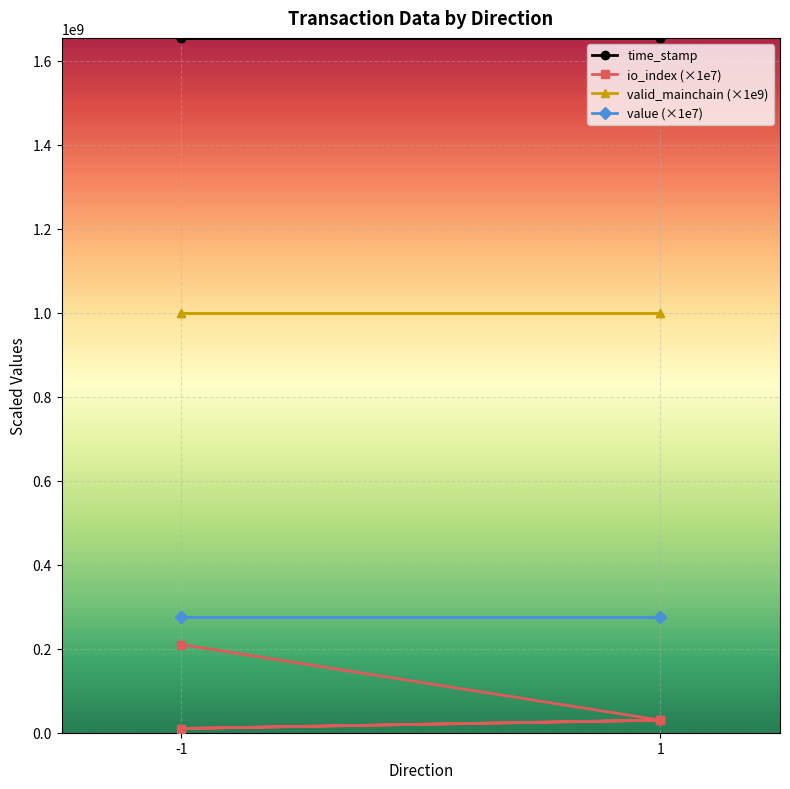

What are all the series names shown in the legend?

time_stamp, io_index (×1e7), valid_mainchain (×1e9), value (×1e7)